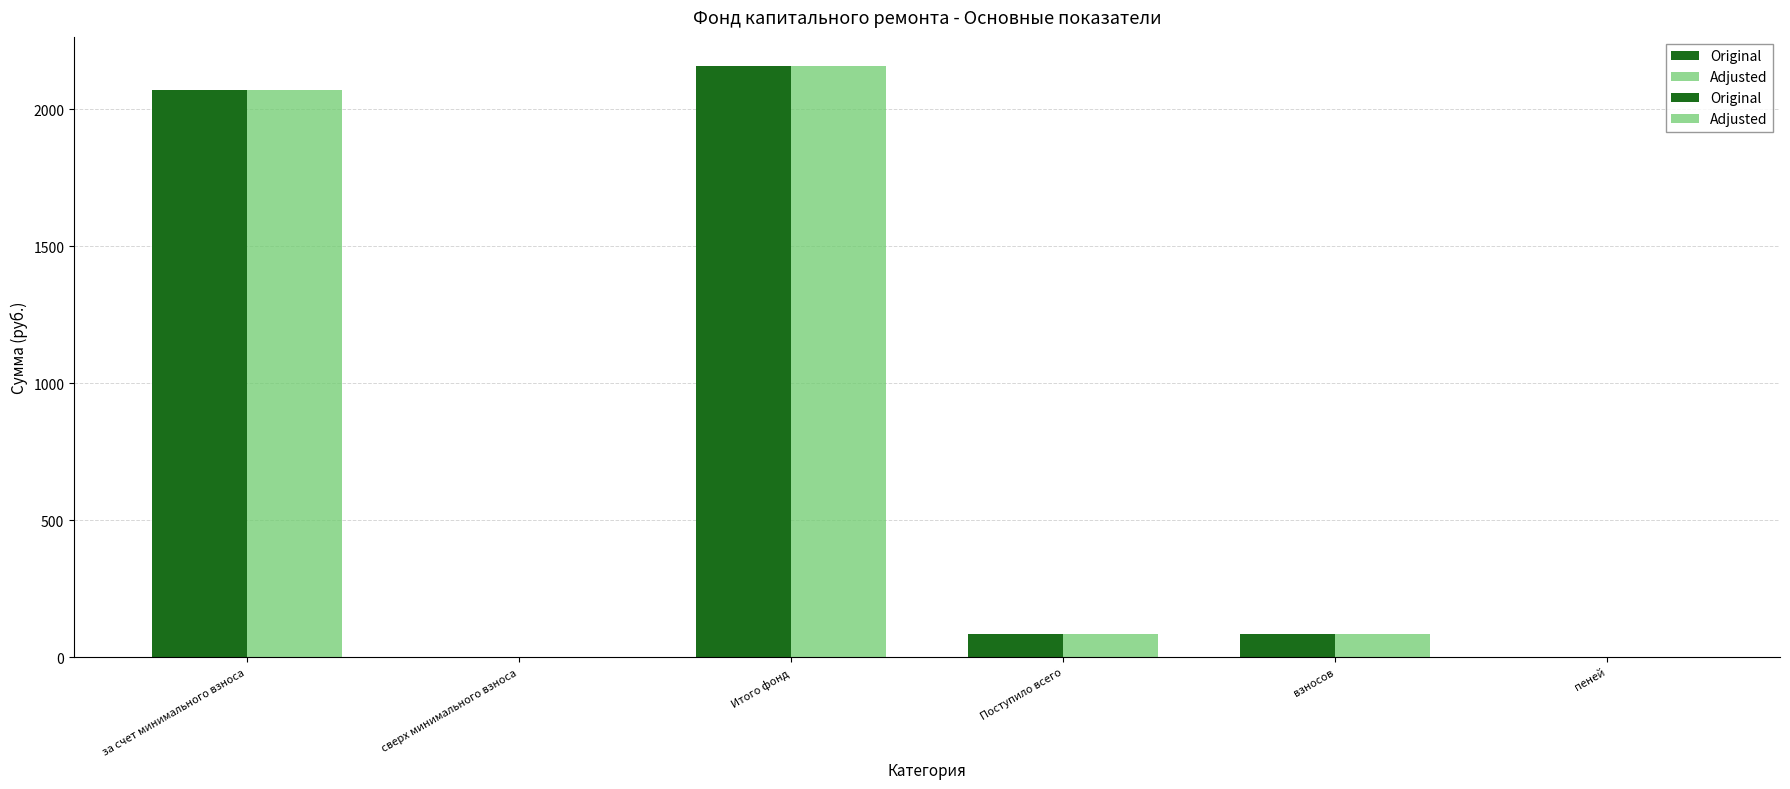

Reading left to right, transcribe all the data shown in this chart.

Original: за счет минимального взноса=2071.8	сверх минимального взноса=0.0	Итого фонд=2156.6	Поступило всего=84.7	взносов=83.3	пеней=1.4
Adjusted: за счет минимального взноса=2071.8	сверх минимального взноса=0.0	Итого фонд=2156.6	Поступило всего=84.7	взносов=83.3	пеней=1.4